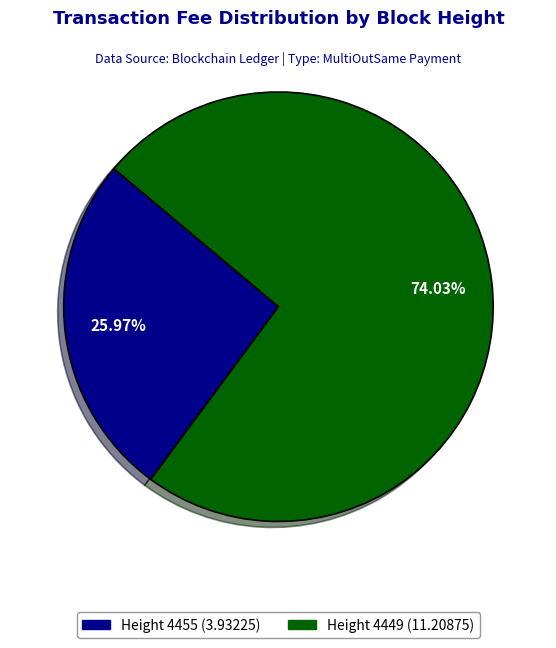

Count the number of slices in the pie.

2